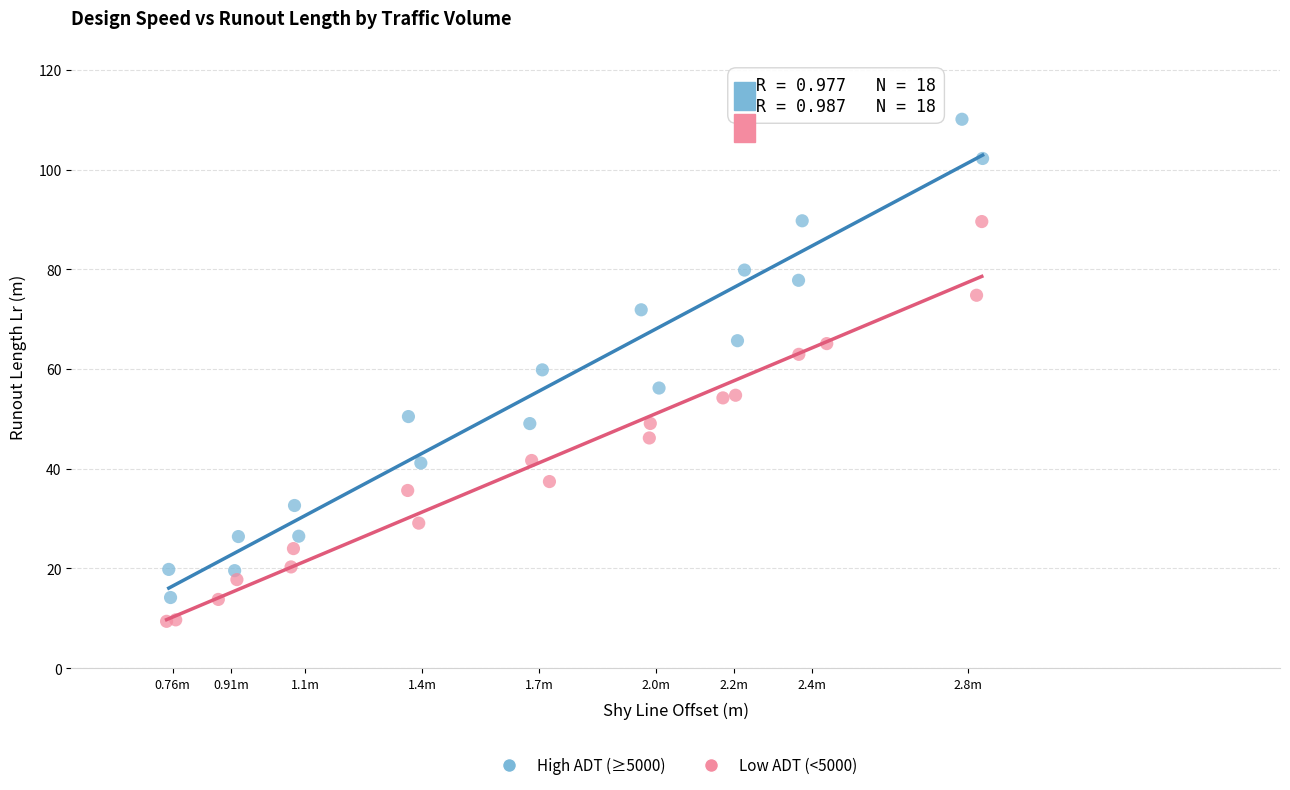

Which series has the widest spread of Y values?

High ADT (≥5000)